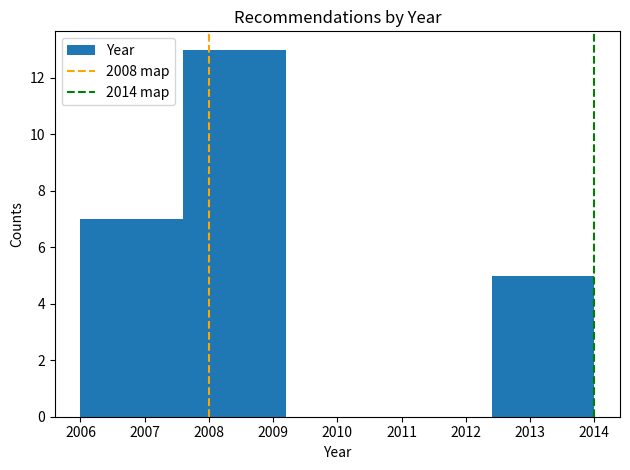

Reading left to right, transcribe this chart: for each bar, give the range it covers on the x-axis and its height. The values are not printed on the chart, so give them approximately, as read against the axis.

2006.0 to 2007.6: 7
2007.6 to 2009.2: 13
2009.2 to 2010.8: 0
2010.8 to 2012.4: 0
2012.4 to 2014.0: 5